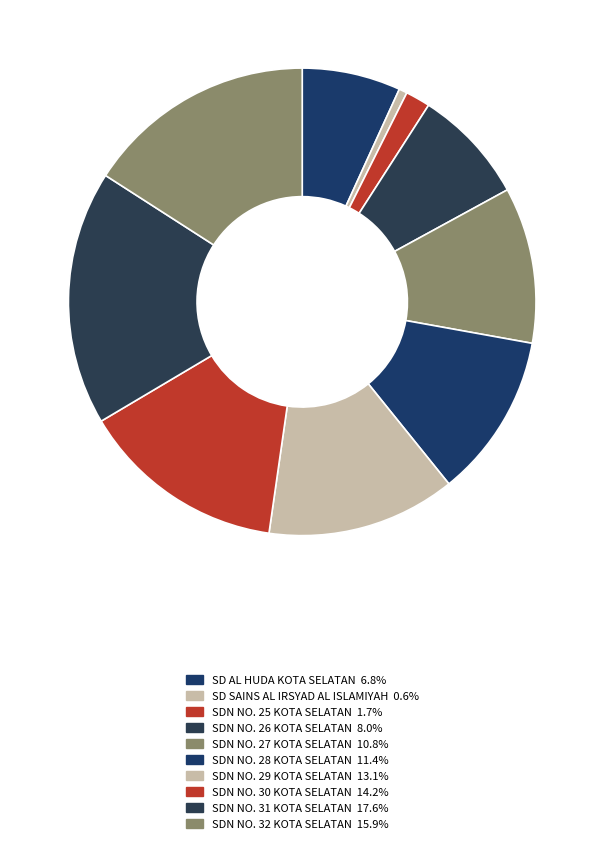

Does any single category account for the majority?

No